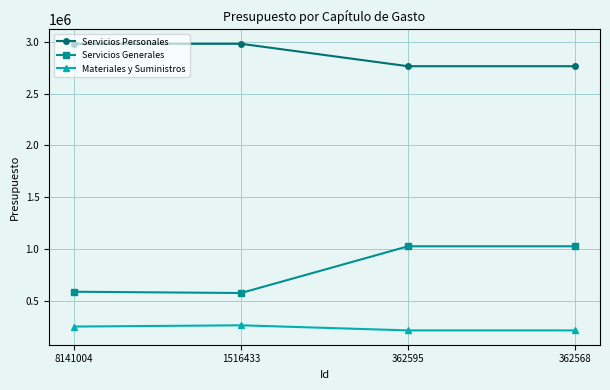

What are all the series names shown in the legend?

Servicios Personales, Servicios Generales, Materiales y Suministros